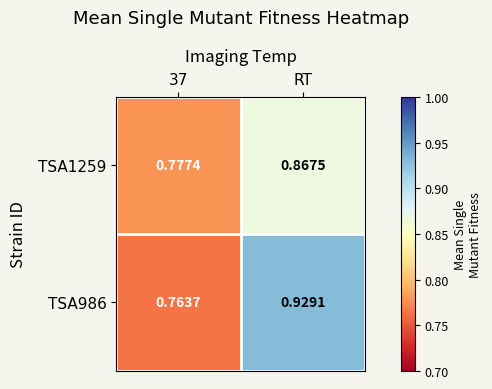

At which category is the sum across all series the highest?

RT